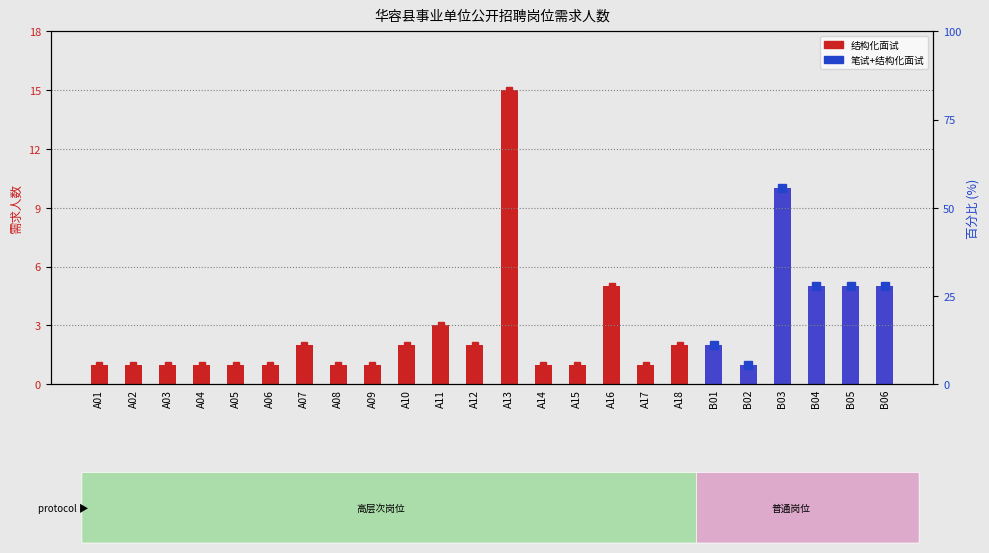

True or false: the data shows 3 at B05.

False